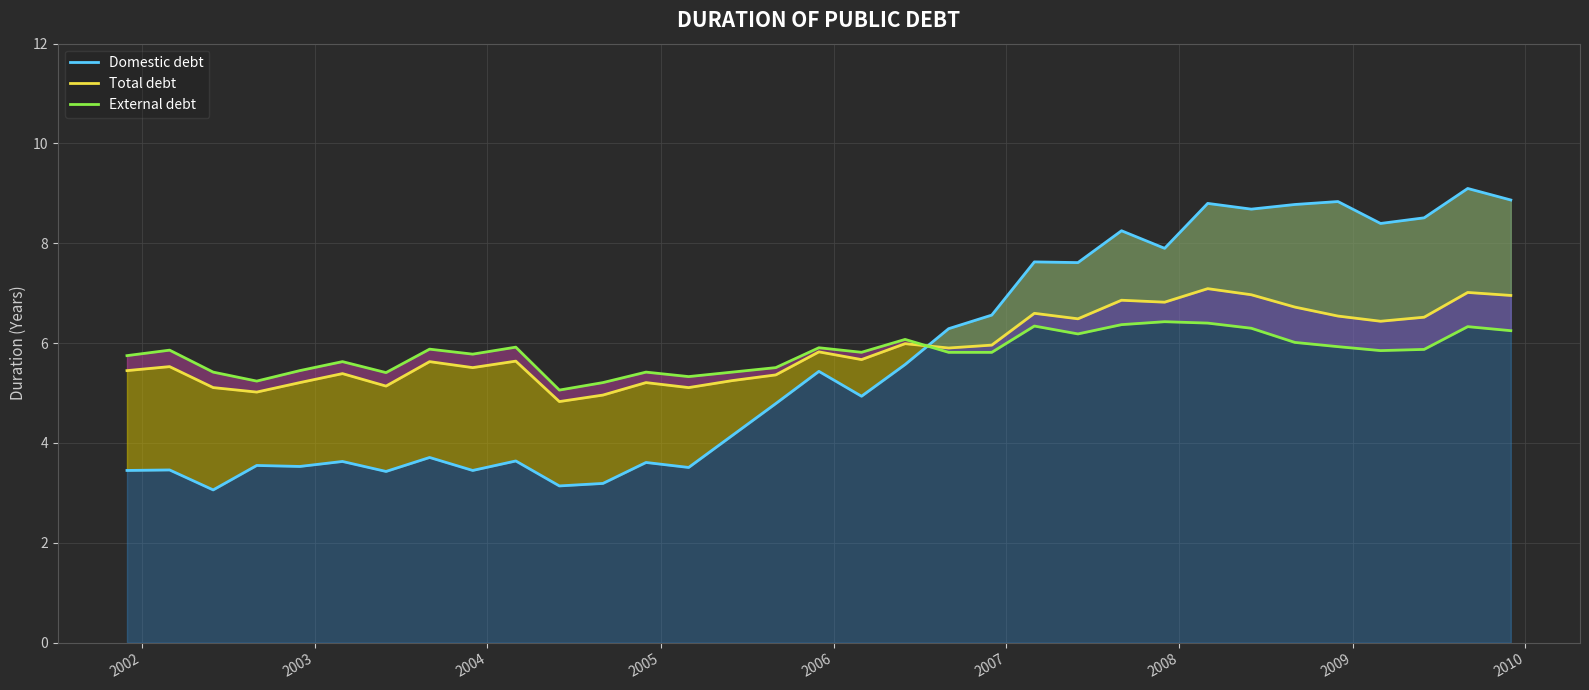

Which series has the largest total across all categories?

Total debt